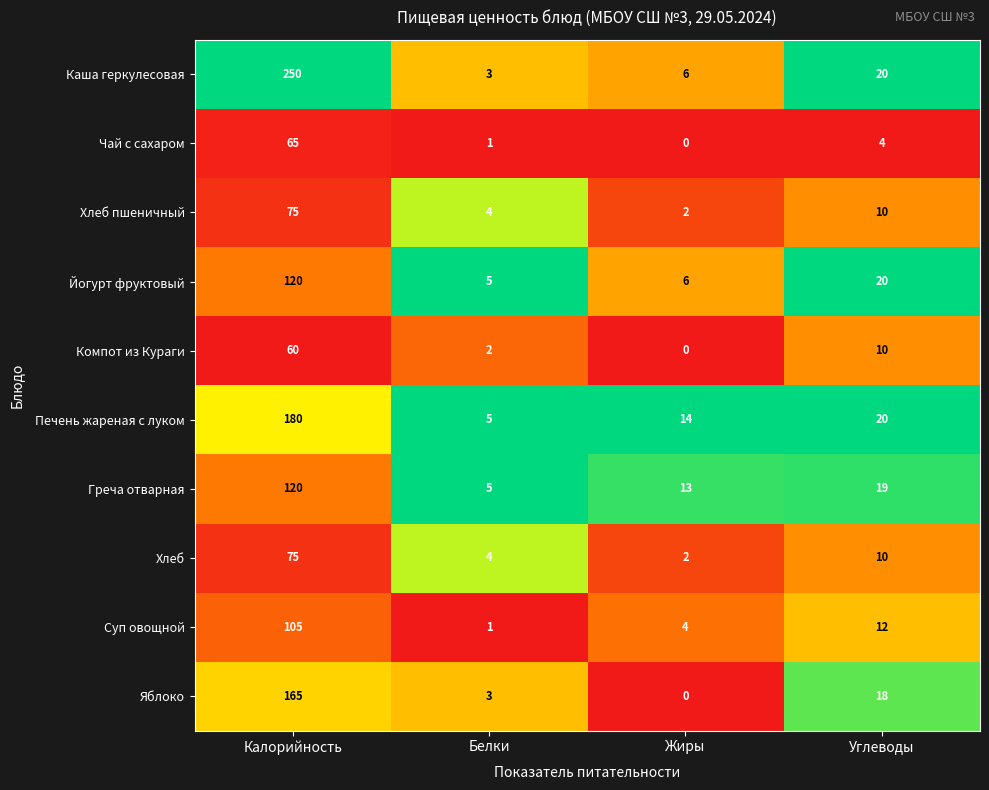

What is the total value across all series at Белки?

33